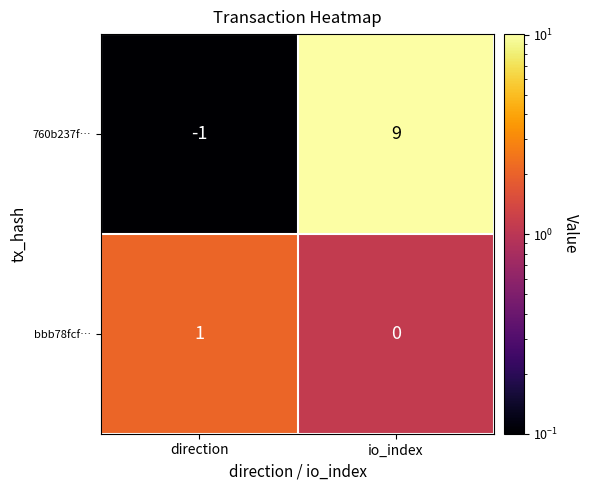

At which category is the sum across all series the highest?

io_index